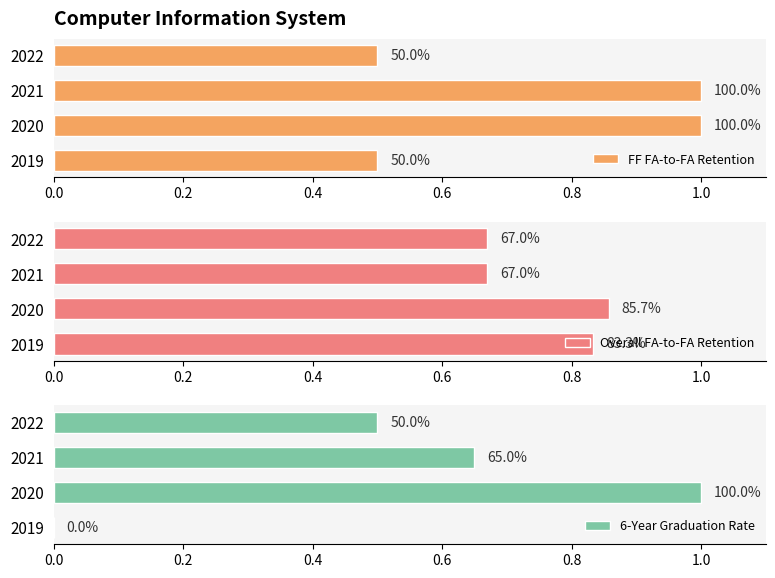

Which series has the largest total across all categories?

Overall FA-to-FA Retention